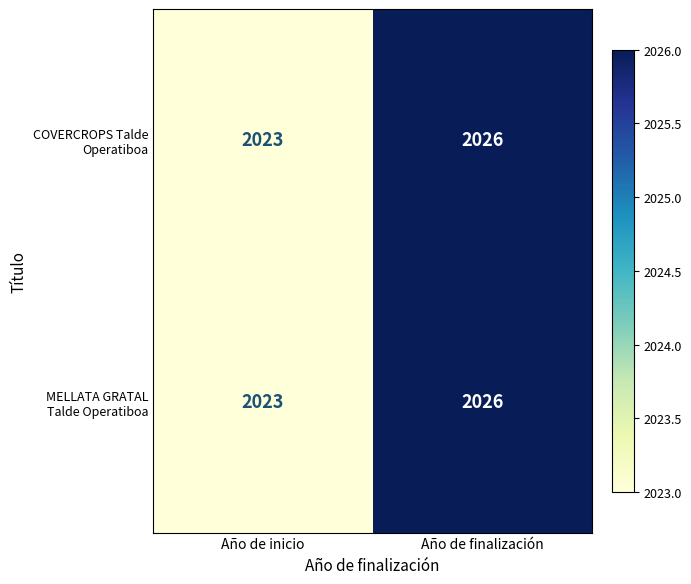

Which category has the highest value across all series?

Año de finalización